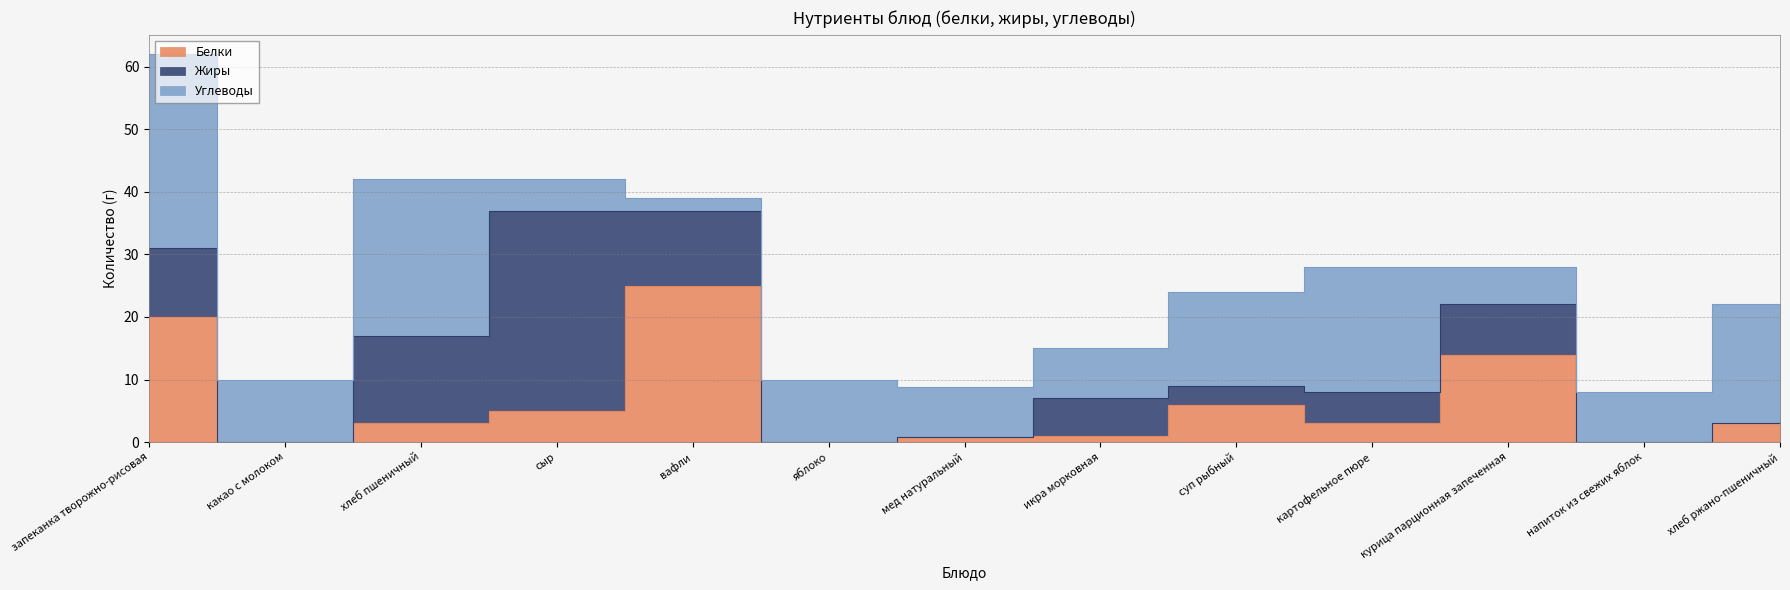

At which label is Углеводы closest to 16?

суп рыбный